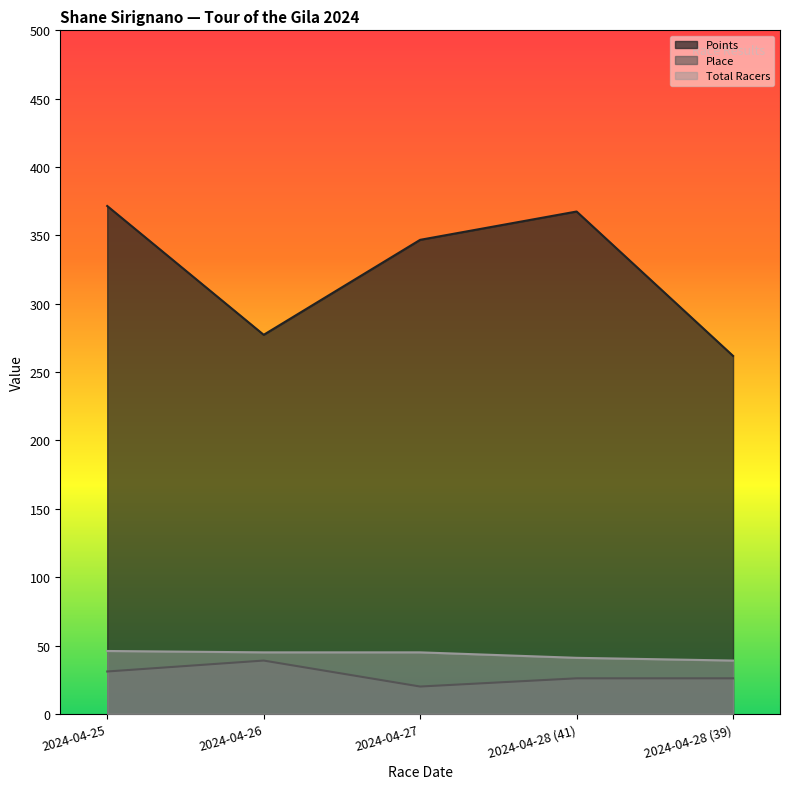

List the series in order of their peak value, highest first.

Points, Total Racers, Place